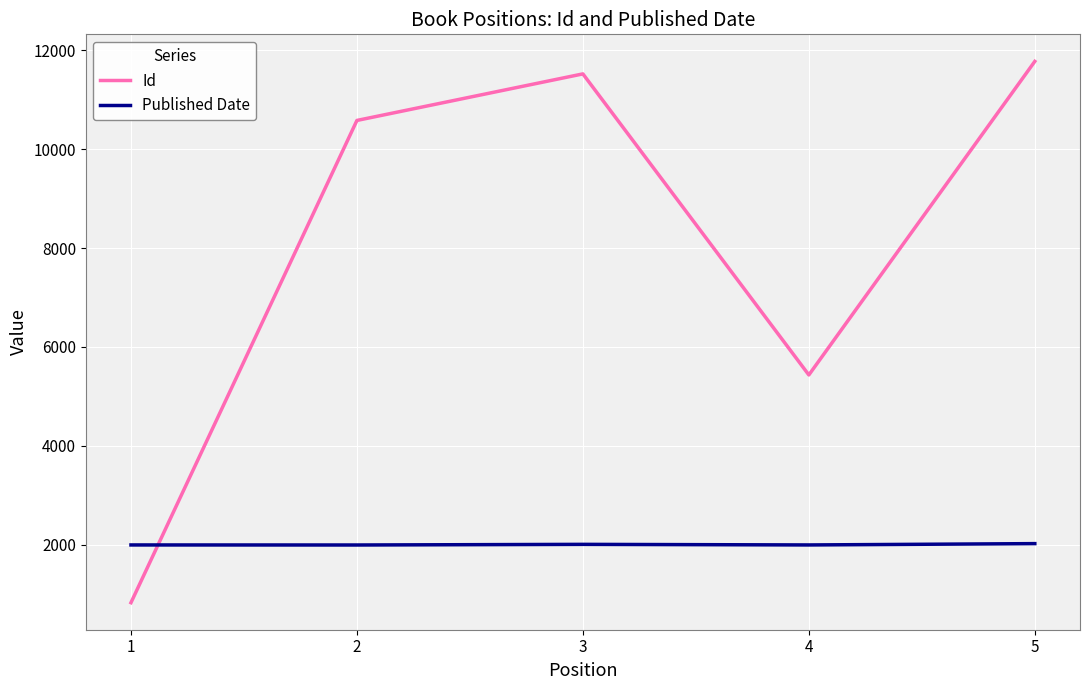

Does the chart display data point markers on the line(s)?

No